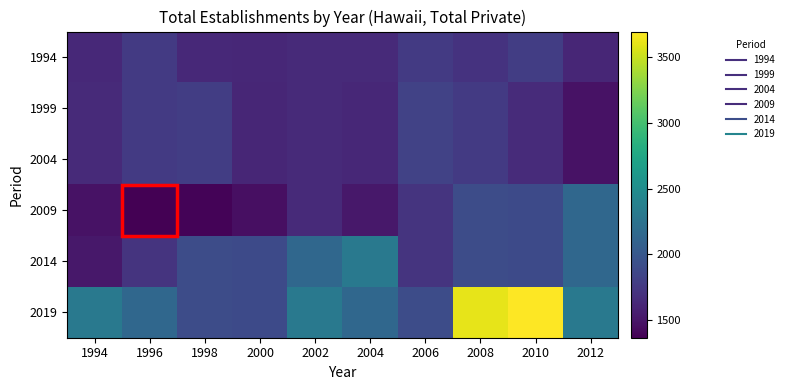

At how many categories does at least one series exceed 3607?

2